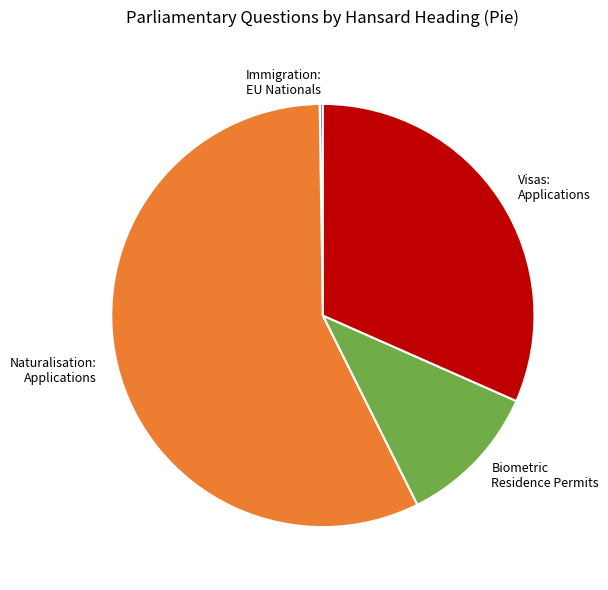

Is there any slice that represents more than half of the pie?

Yes